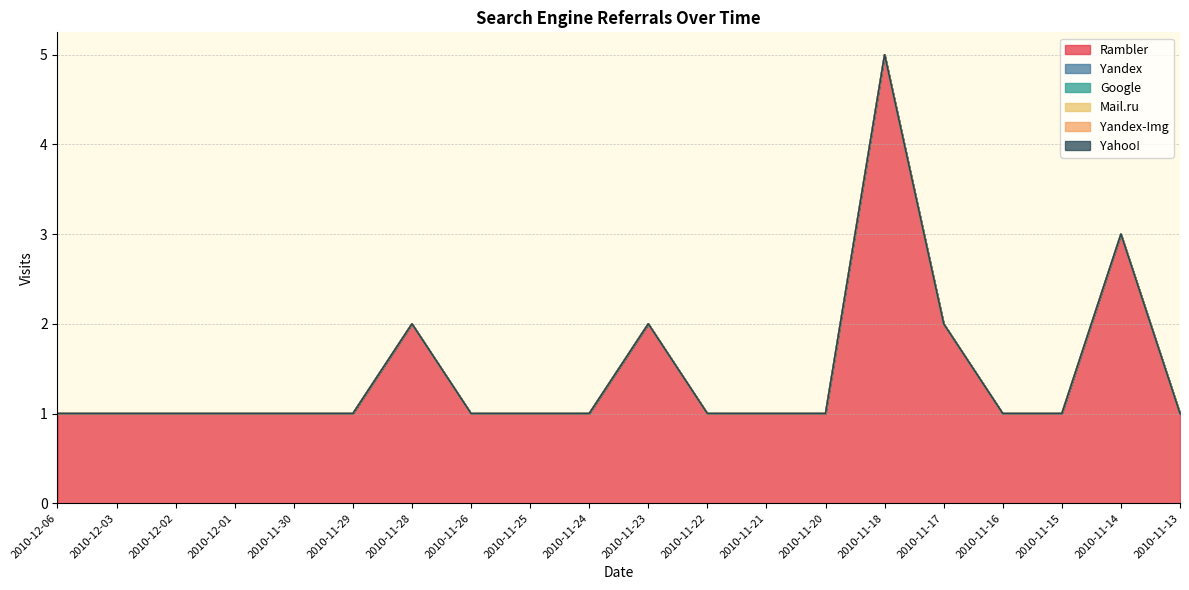

Reading left to right, what are all the values shown in this chart?

Rambler: 2010-12-06=1	2010-12-03=1	2010-12-02=1	2010-12-01=1	2010-11-30=1	2010-11-29=1	2010-11-28=2	2010-11-26=1	2010-11-25=1	2010-11-24=1	2010-11-23=2	2010-11-22=1	2010-11-21=1	2010-11-20=1	2010-11-18=5	2010-11-17=2	2010-11-16=1	2010-11-15=1	2010-11-14=3	2010-11-13=1
Yandex: 2010-12-06=0	2010-12-03=0	2010-12-02=0	2010-12-01=0	2010-11-30=0	2010-11-29=0	2010-11-28=0	2010-11-26=0	2010-11-25=0	2010-11-24=0	2010-11-23=0	2010-11-22=0	2010-11-21=0	2010-11-20=0	2010-11-18=0	2010-11-17=0	2010-11-16=0	2010-11-15=0	2010-11-14=0	2010-11-13=0
Google: 2010-12-06=0	2010-12-03=0	2010-12-02=0	2010-12-01=0	2010-11-30=0	2010-11-29=0	2010-11-28=0	2010-11-26=0	2010-11-25=0	2010-11-24=0	2010-11-23=0	2010-11-22=0	2010-11-21=0	2010-11-20=0	2010-11-18=0	2010-11-17=0	2010-11-16=0	2010-11-15=0	2010-11-14=0	2010-11-13=0
Mail.ru: 2010-12-06=0	2010-12-03=0	2010-12-02=0	2010-12-01=0	2010-11-30=0	2010-11-29=0	2010-11-28=0	2010-11-26=0	2010-11-25=0	2010-11-24=0	2010-11-23=0	2010-11-22=0	2010-11-21=0	2010-11-20=0	2010-11-18=0	2010-11-17=0	2010-11-16=0	2010-11-15=0	2010-11-14=0	2010-11-13=0
Yandex-Img: 2010-12-06=0	2010-12-03=0	2010-12-02=0	2010-12-01=0	2010-11-30=0	2010-11-29=0	2010-11-28=0	2010-11-26=0	2010-11-25=0	2010-11-24=0	2010-11-23=0	2010-11-22=0	2010-11-21=0	2010-11-20=0	2010-11-18=0	2010-11-17=0	2010-11-16=0	2010-11-15=0	2010-11-14=0	2010-11-13=0
Yahoo!: 2010-12-06=0	2010-12-03=0	2010-12-02=0	2010-12-01=0	2010-11-30=0	2010-11-29=0	2010-11-28=0	2010-11-26=0	2010-11-25=0	2010-11-24=0	2010-11-23=0	2010-11-22=0	2010-11-21=0	2010-11-20=0	2010-11-18=0	2010-11-17=0	2010-11-16=0	2010-11-15=0	2010-11-14=0	2010-11-13=0